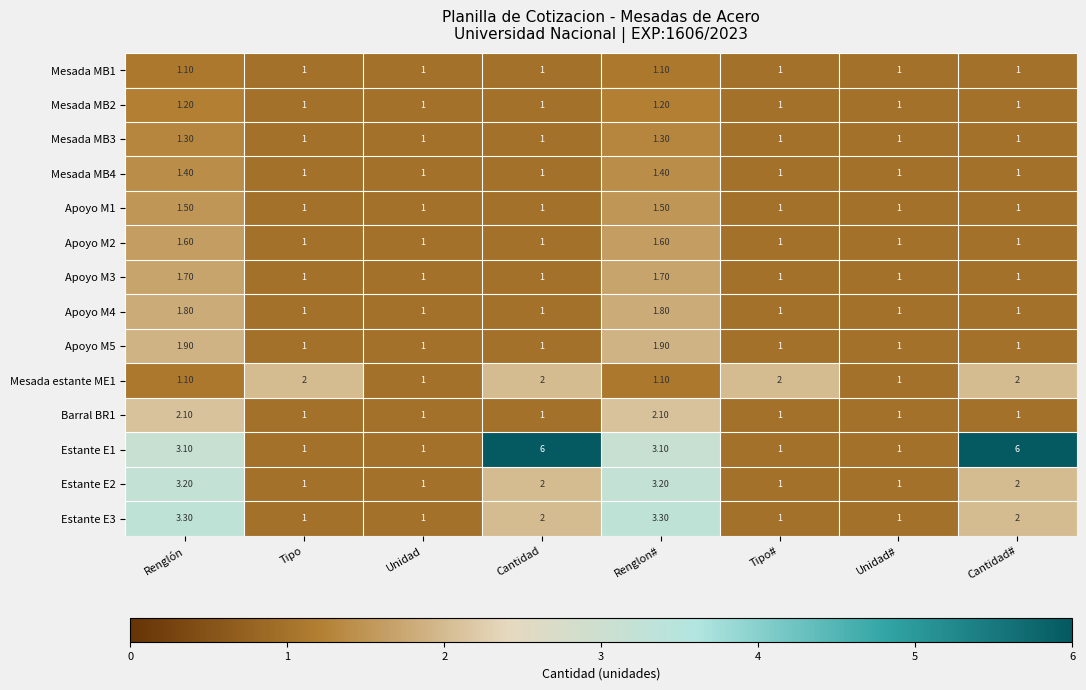

Which series changed the most between Tipo and Cantidad?

Estante E1